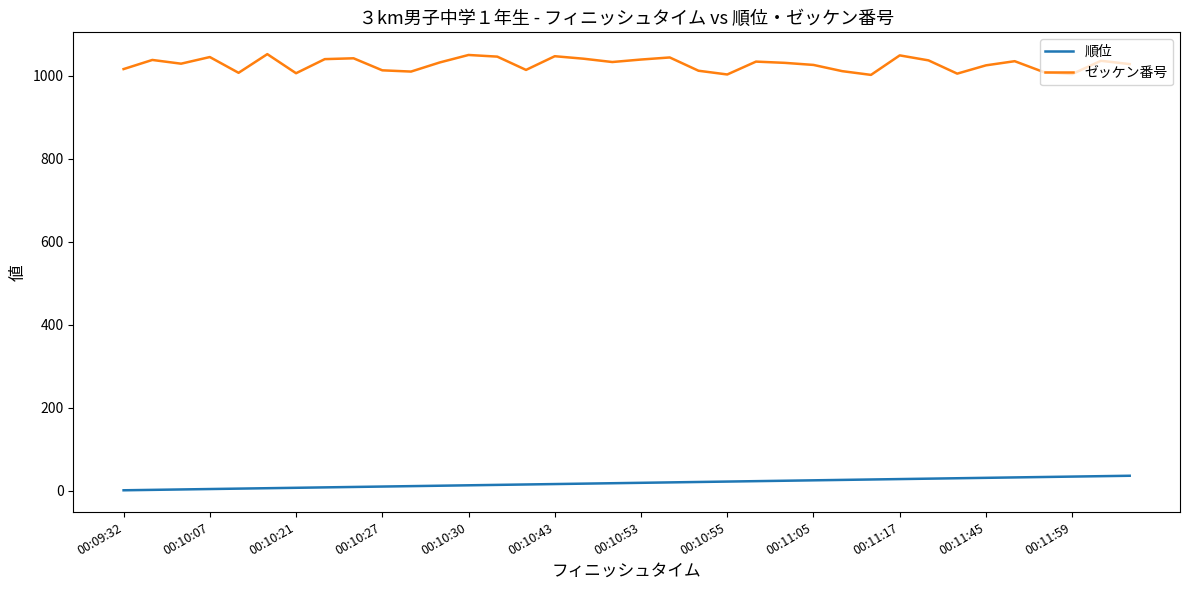

At how many categories does at least one series exceed 368?

36